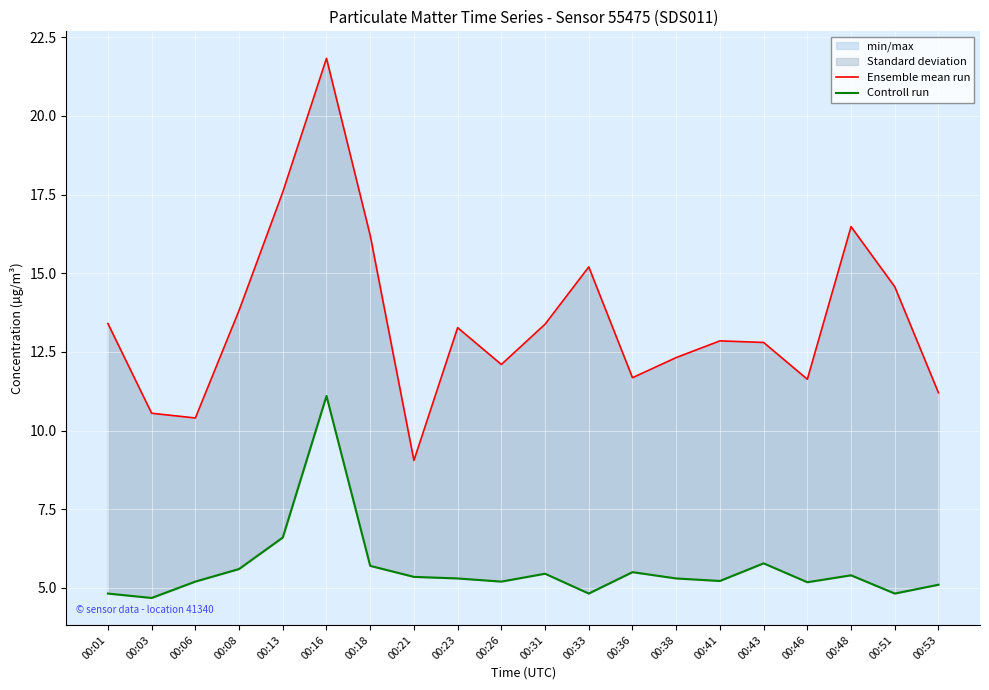

List the series in order of their peak value, lowest first.

Controll run, Ensemble mean run